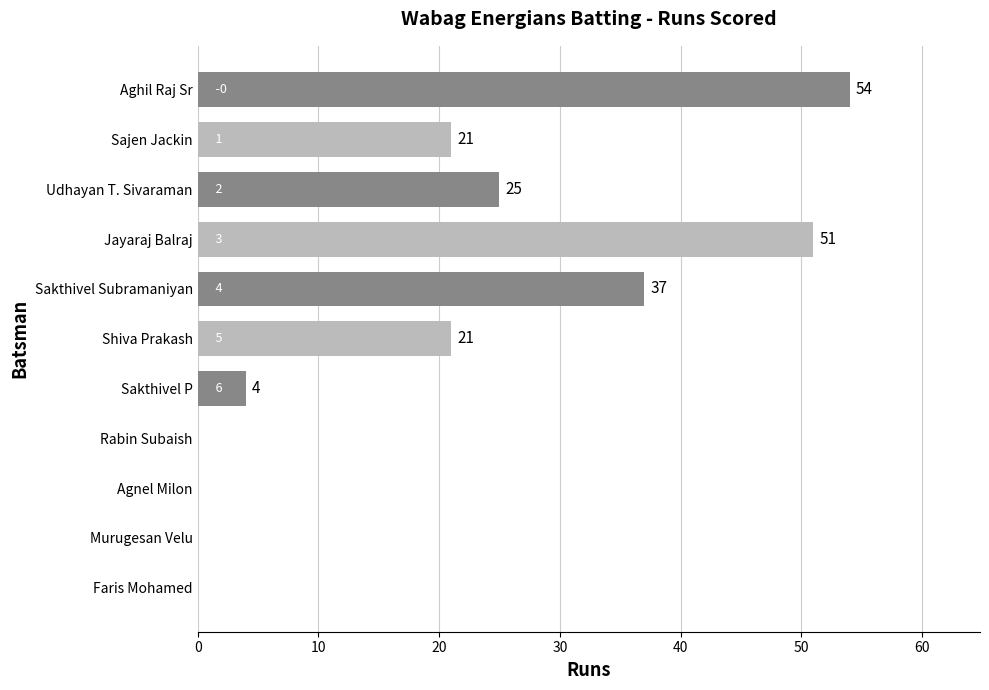

What is the change in value from Jayaraj Balraj to Murugesan Velu?

-51